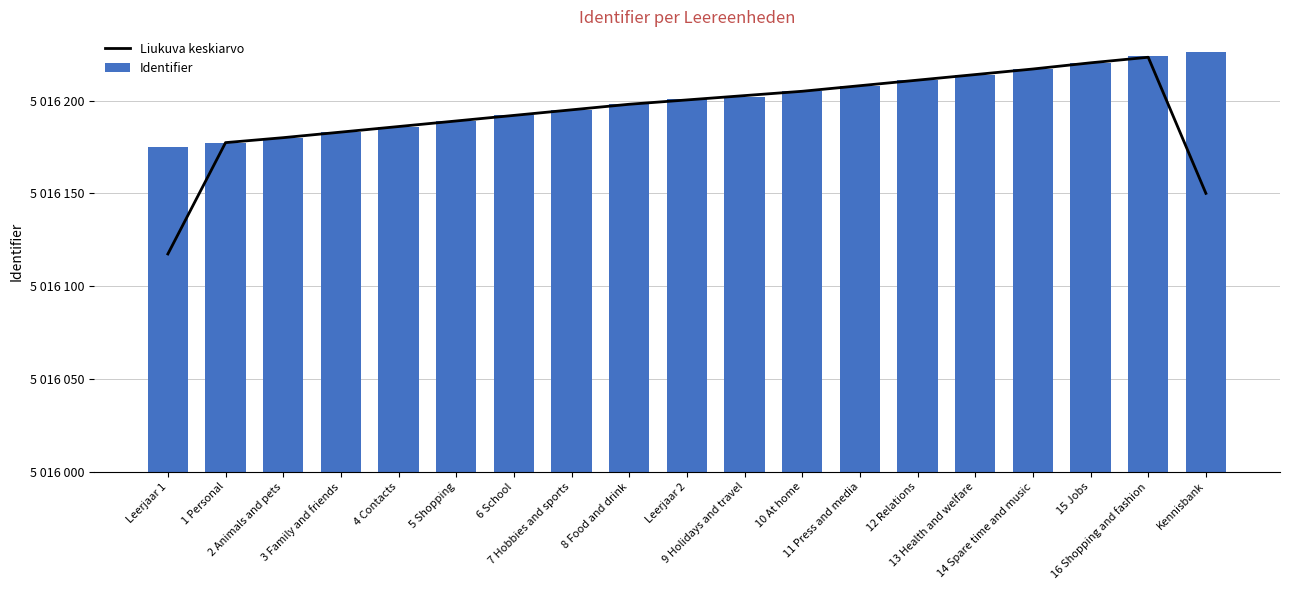

Is it true that Identifier equals 183.0 at 3 Family and friends?

True